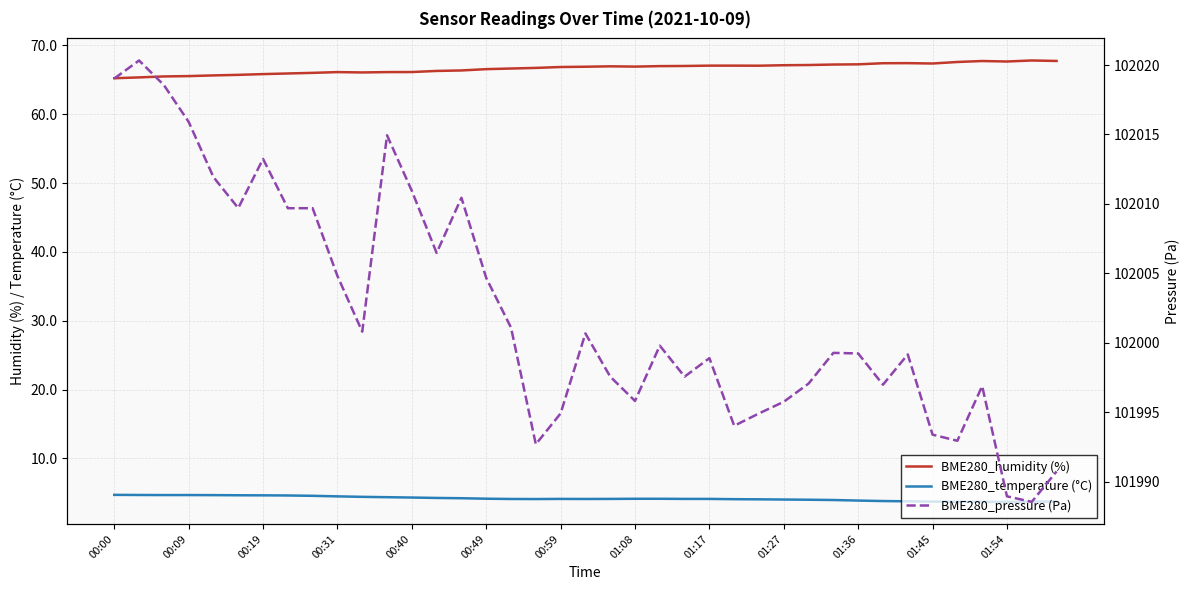

What are all the series names shown in the legend?

BME280_humidity (%), BME280_temperature (°C), BME280_pressure (Pa)